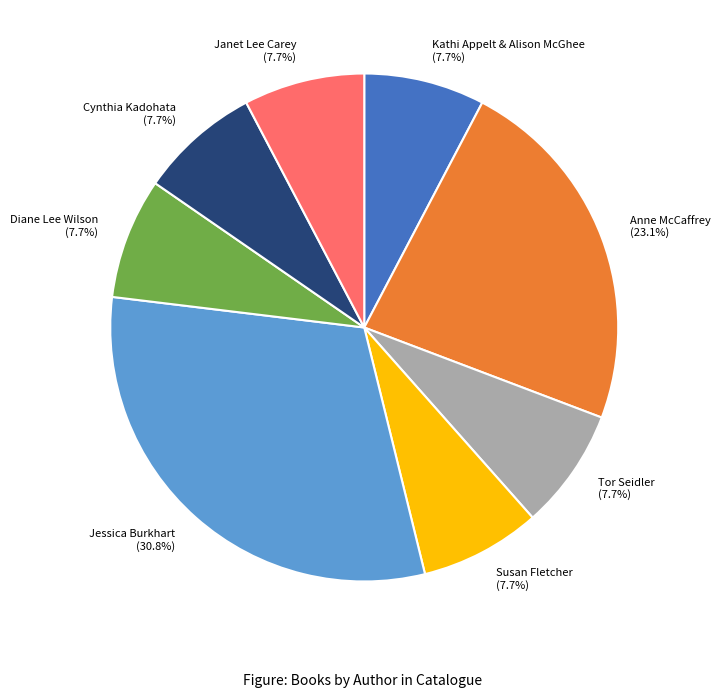

Which category has the biggest portion of the pie?

Jessica Burkhart